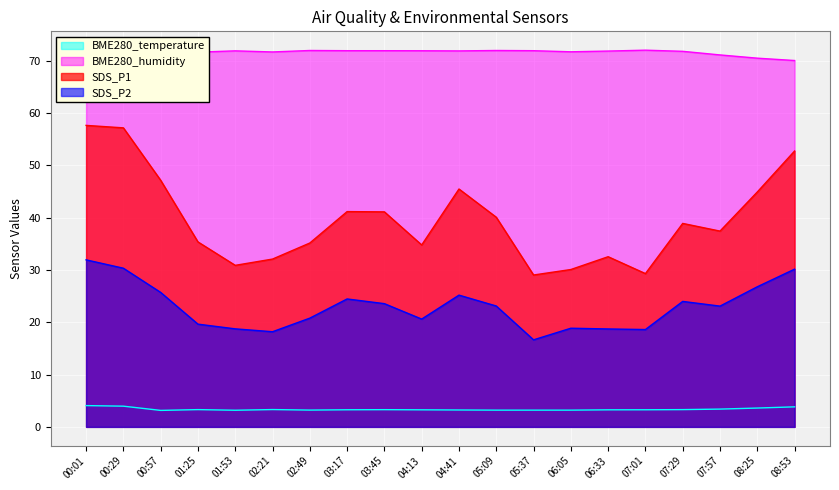

Which series has the largest total across all categories?

BME280_humidity